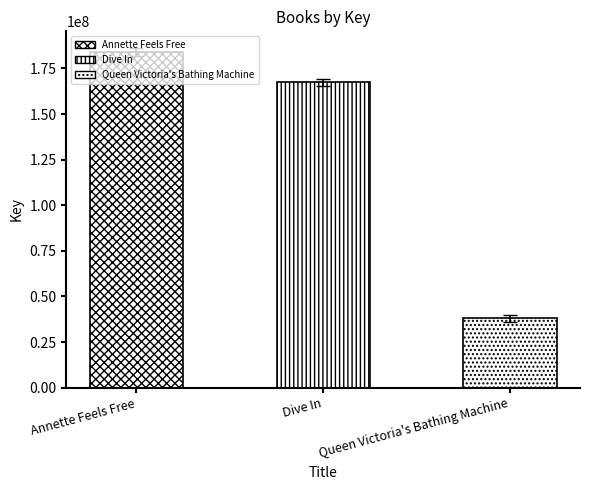

How many values are below 167345686?

1